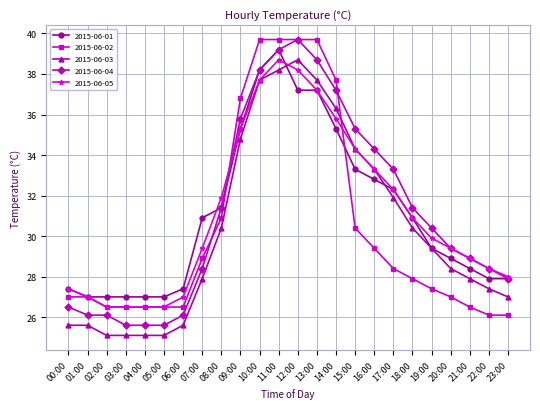

What is the sum of all 2015-06-03 values?

728.9